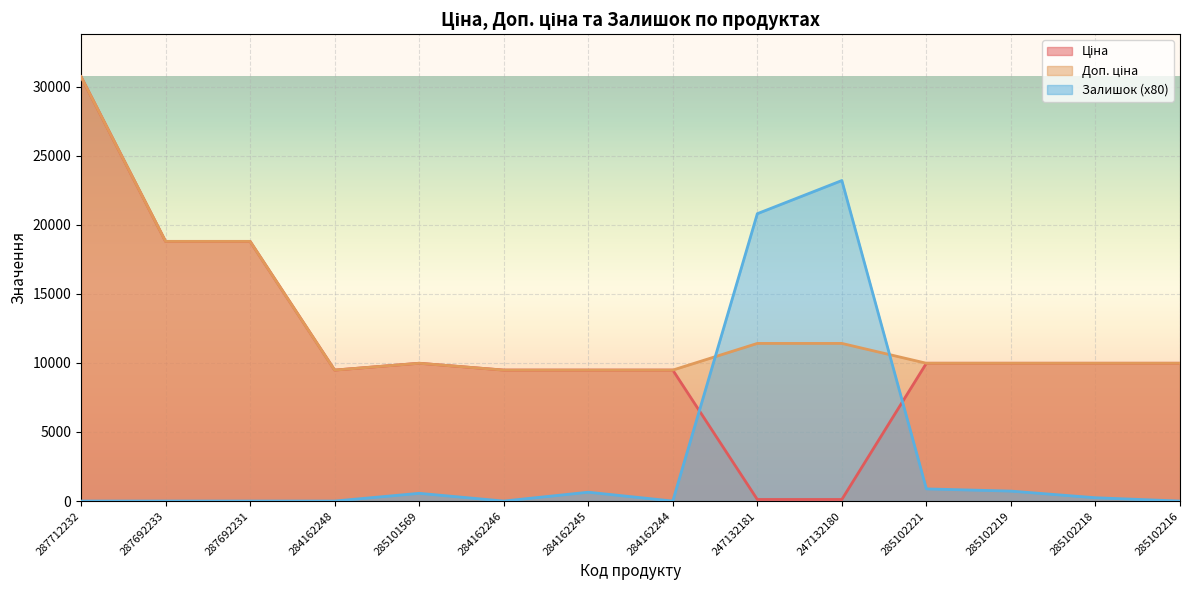

List the labels in order of Доп. ціна value, smallest first.

284162248, 284162246, 284162245, 284162244, 285101569, 285102221, 285102219, 285102218, 285102216, 247132181, 247132180, 287692233, 287692231, 287712232